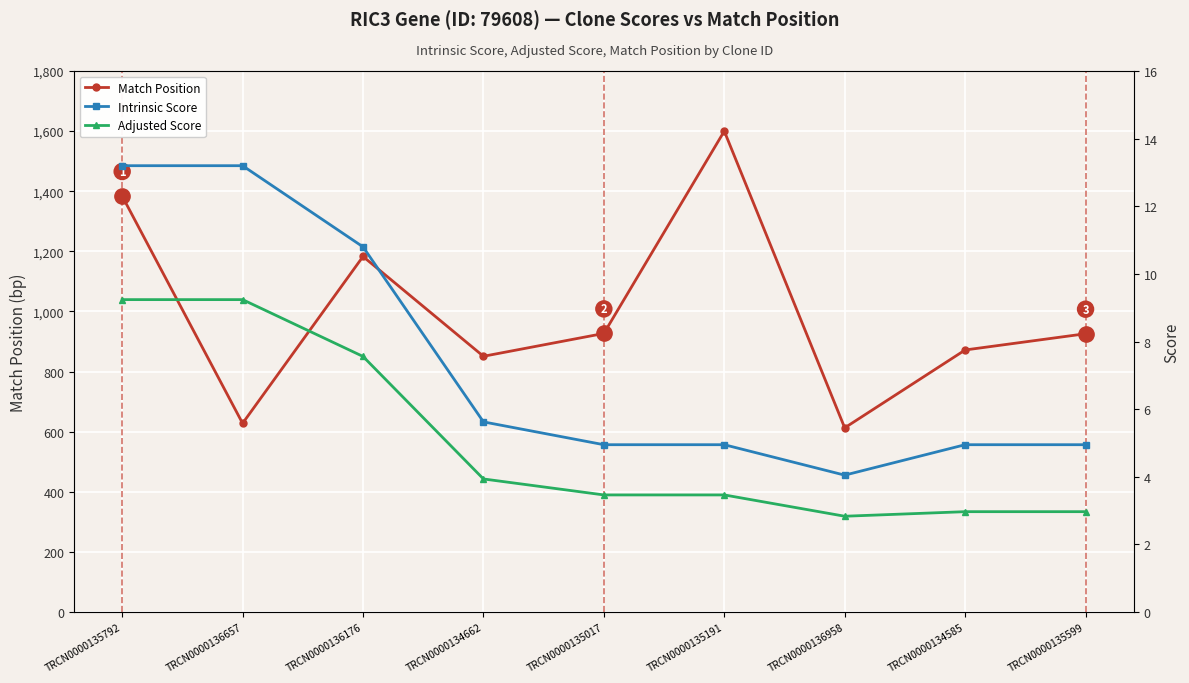

At how many categories does at least one series exceed 709?

7